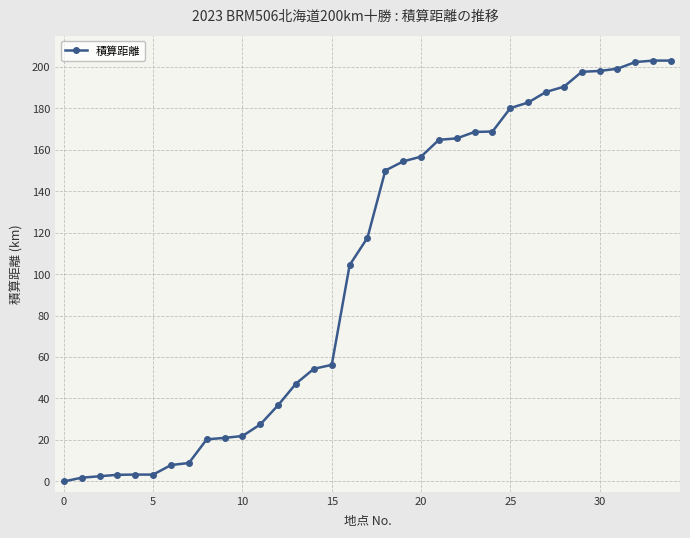

What is the greatest value displayed?

202.9